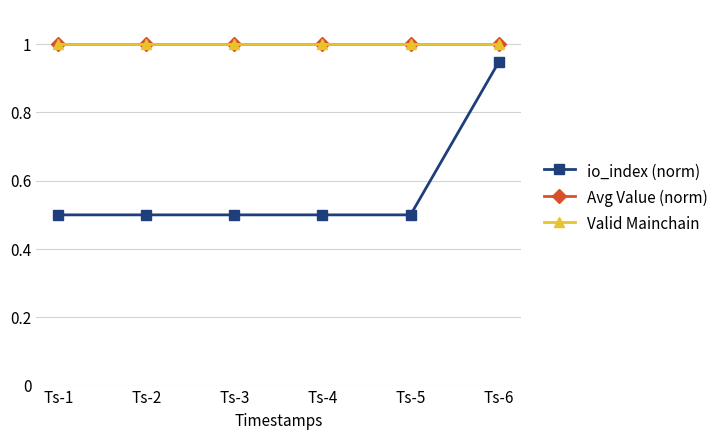

How many lines are shown in the chart?

3